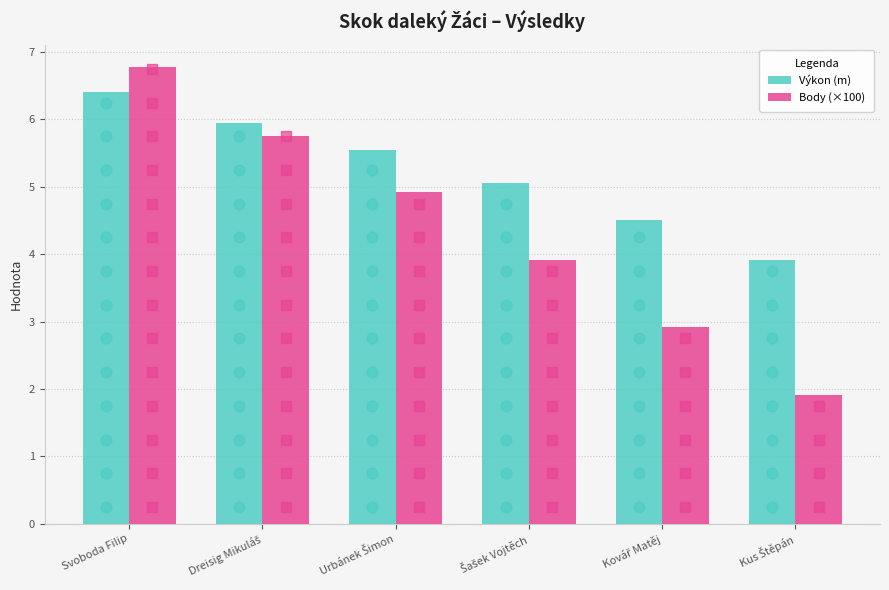

Is the value of Výkon (m) at Svoboda Filip greater than the value of Body (×100) at Svoboda Filip?

No